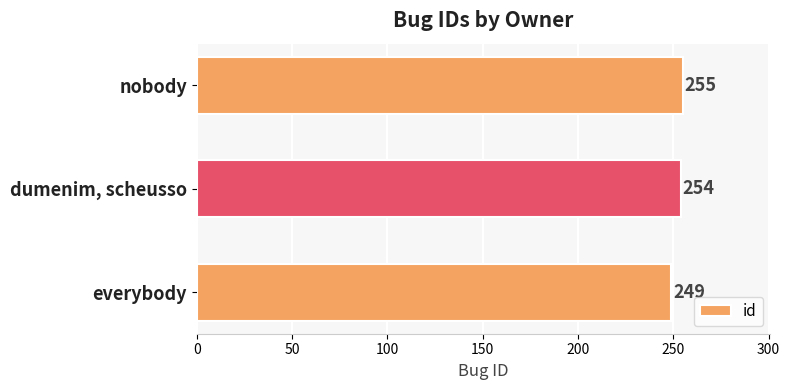

Reading bottom to top, extract all data points from this chart.

249	254	255